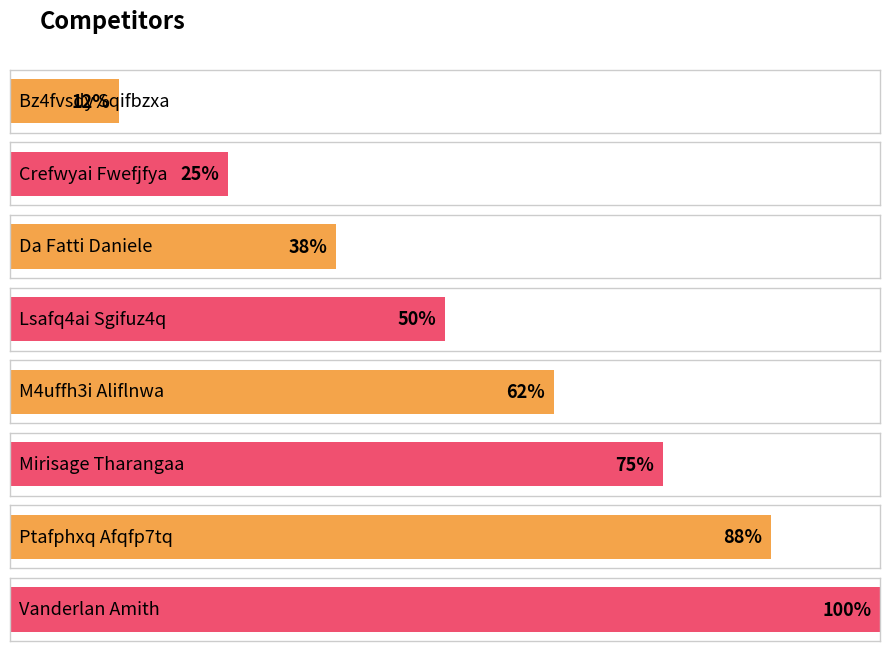

What is the ratio of the value at Ptafphxq Afqfp7tq to the value at Vanderlan Amith?

0.9